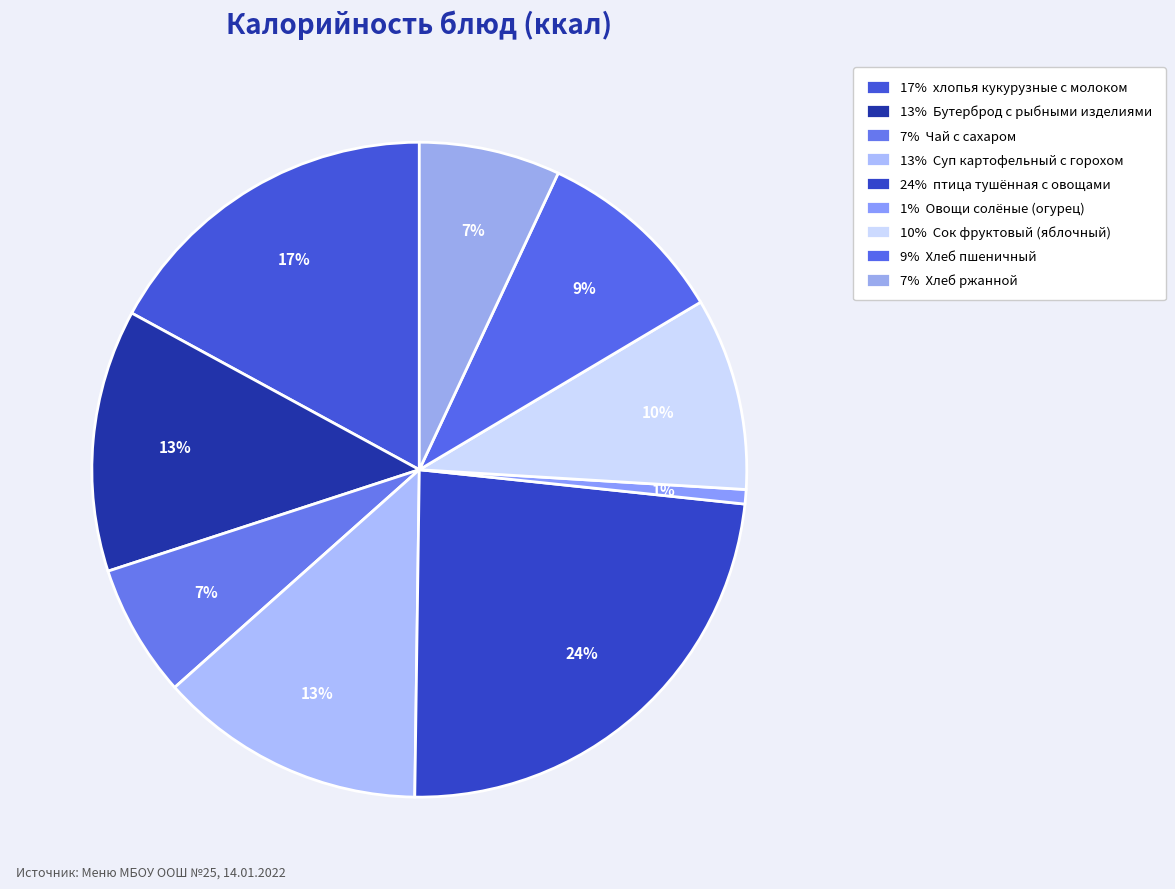

Count the number of slices in the pie.

9